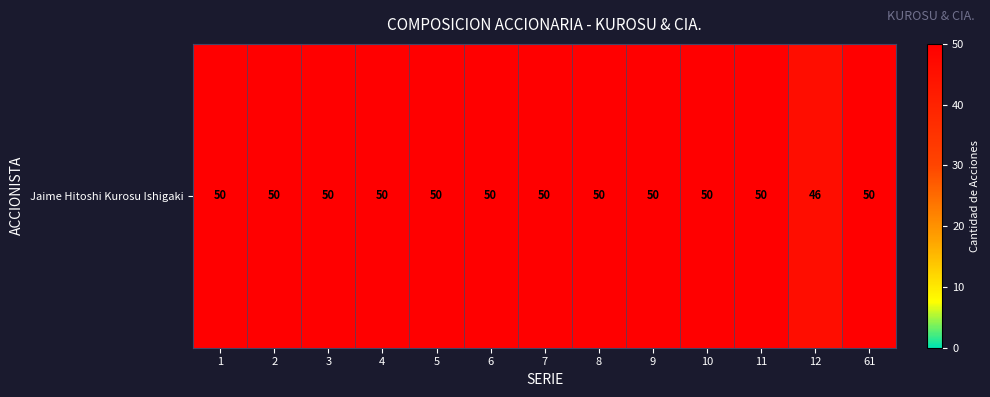

Approximately how many times larger is the value at 5 compared to 1?

1.0